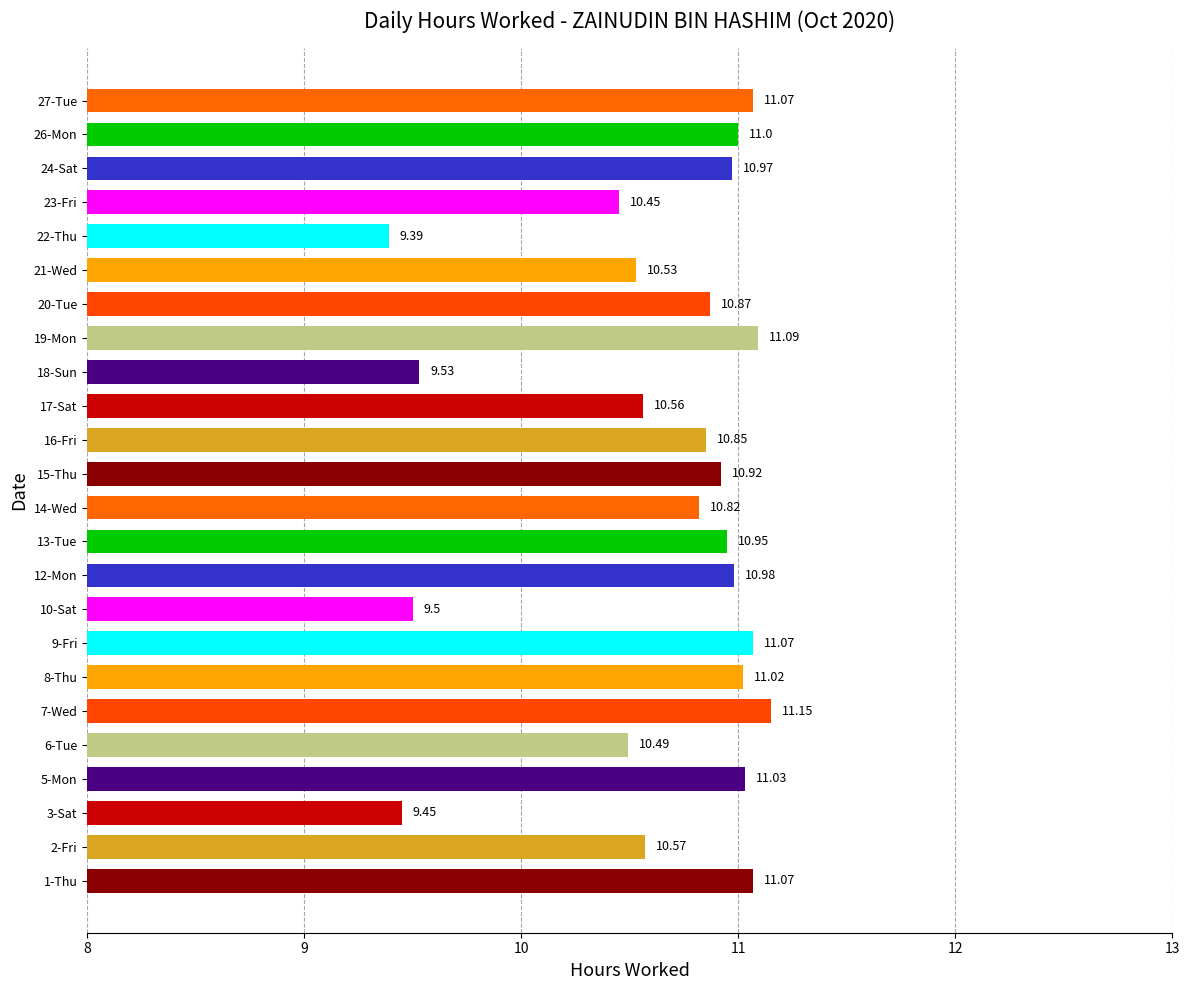

Are the bars horizontal?

Yes